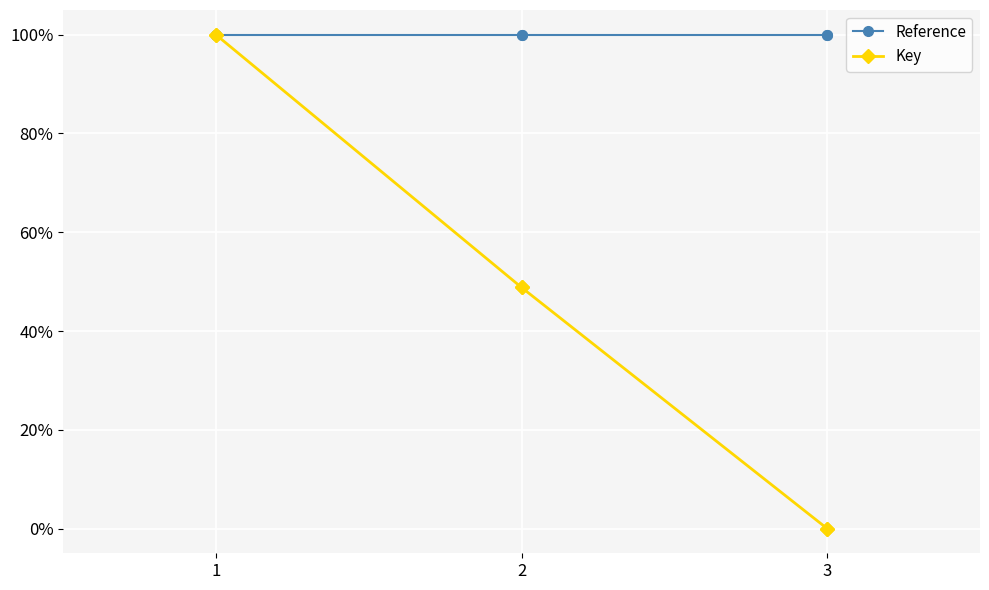

What is the average value of the Key series?

0.5